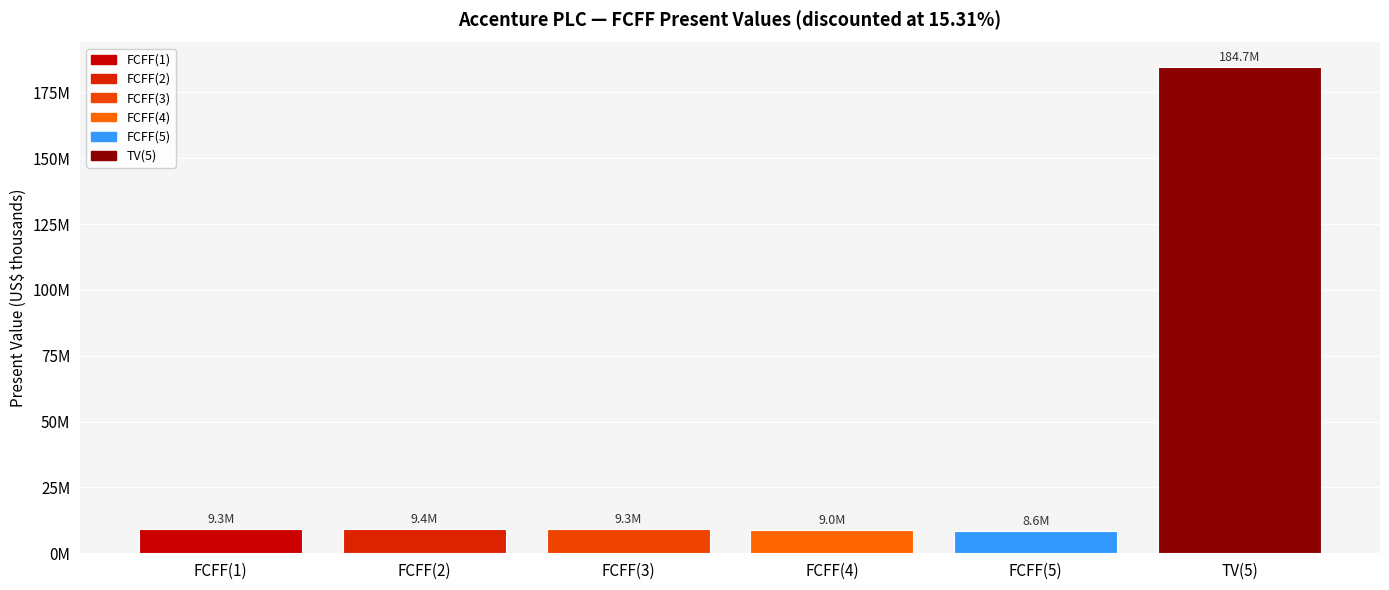

The chart shows a value of 9021448 at FCFF(4). True or false?

True